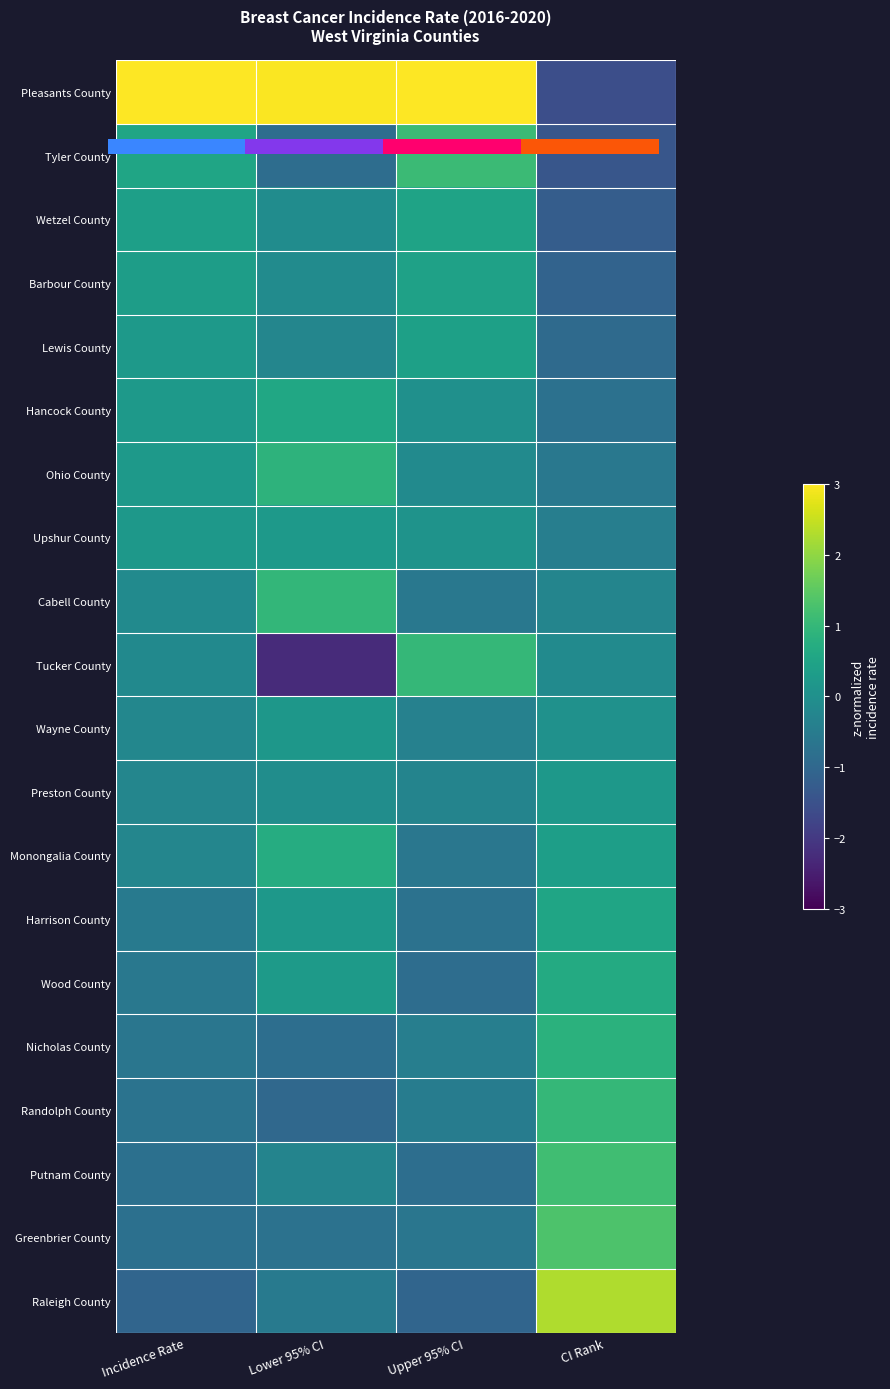

What is the minimum value shown in the chart?

-2.3